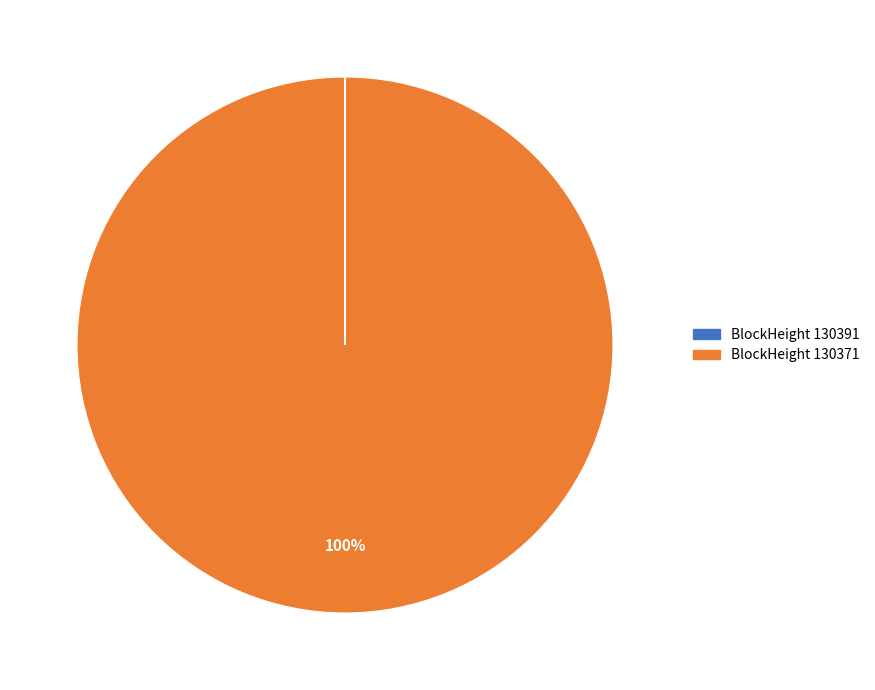

Is there any slice that represents more than half of the pie?

Yes